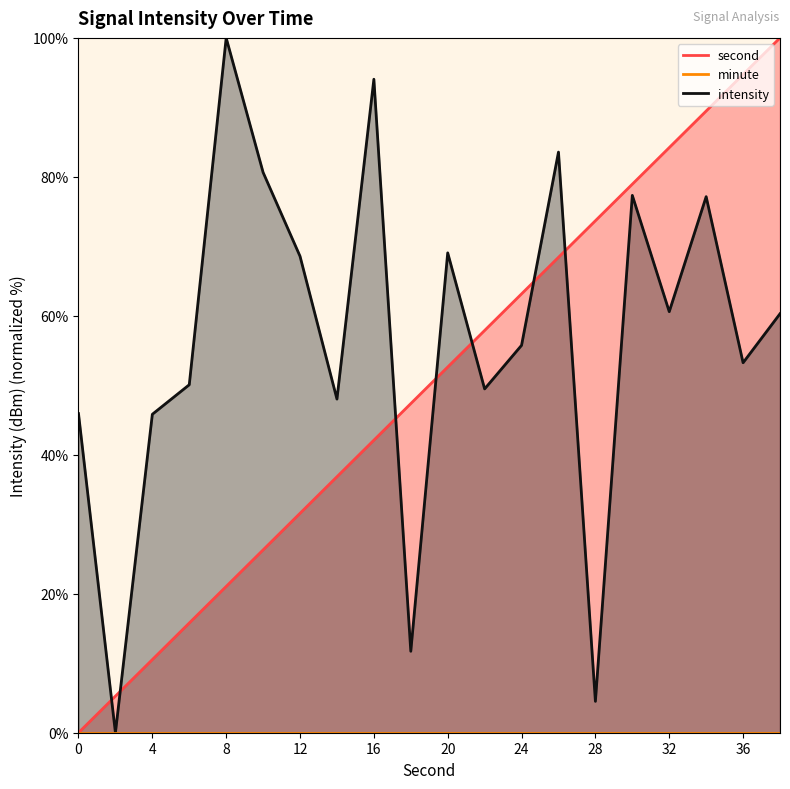

How many times do intensity and second cross each other?

7